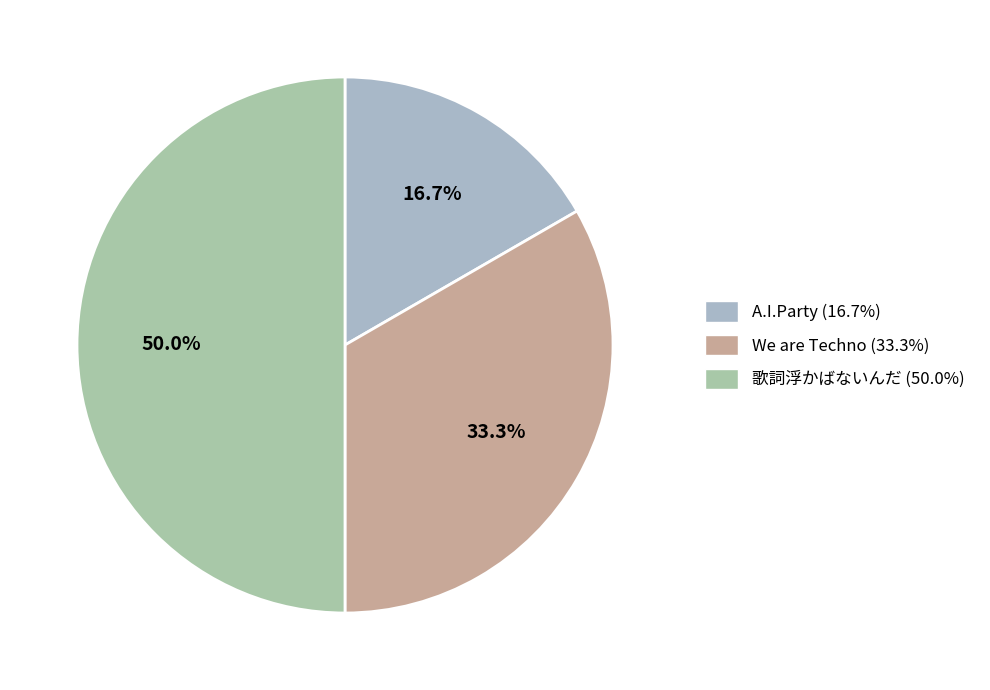

What percentage is the A.I.Party slice, to the nearest percent?

17%